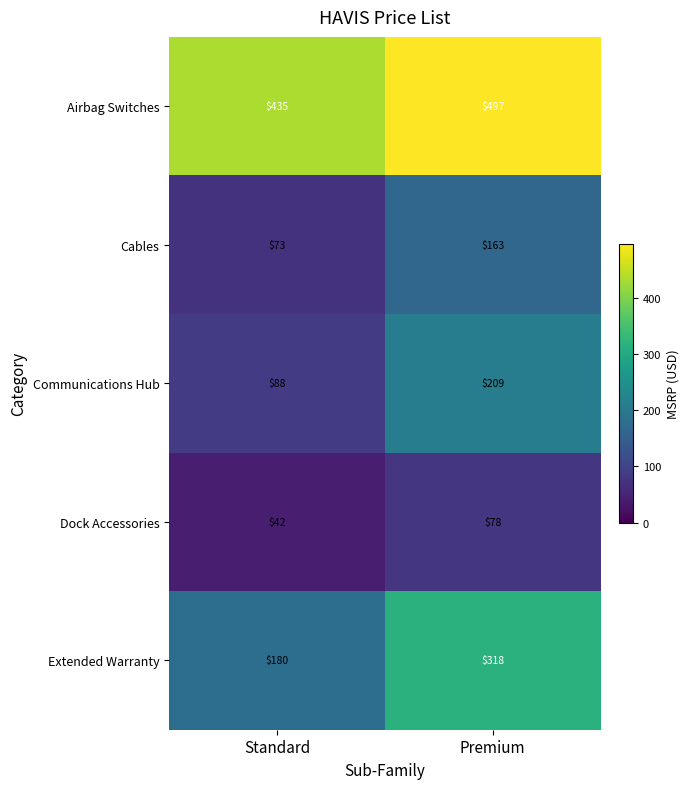

Which category has the highest value across all series?

Premium